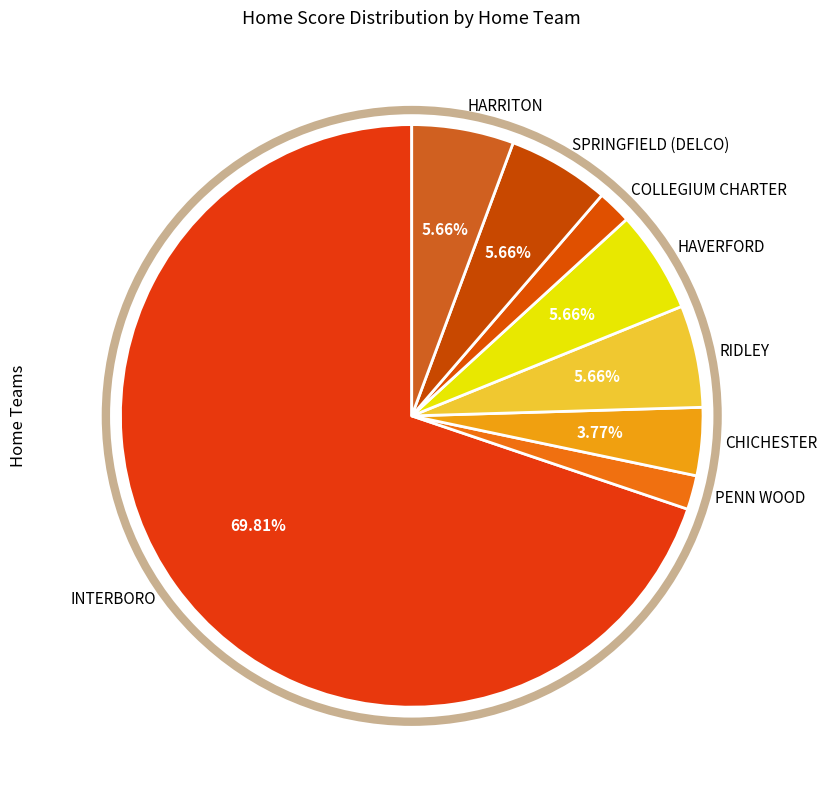

What is the majority slice?

INTERBORO